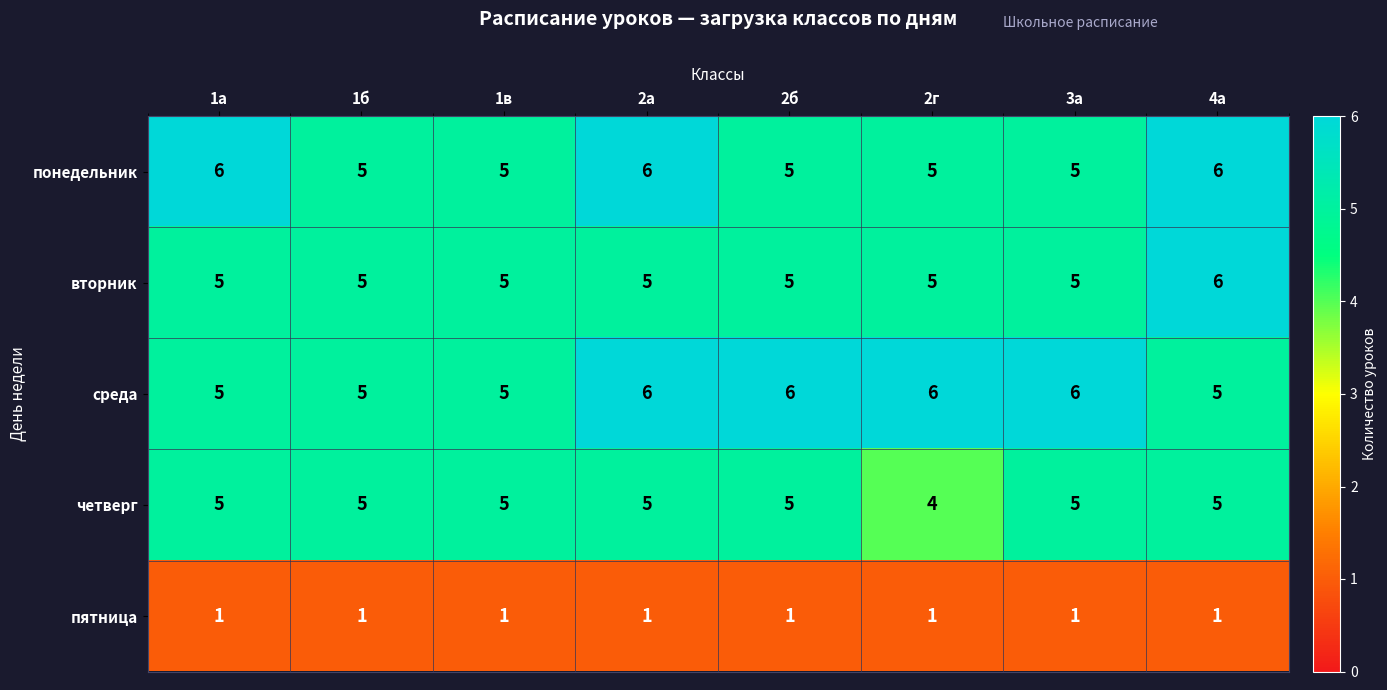

At which label does четверг reach its minimum?

2г